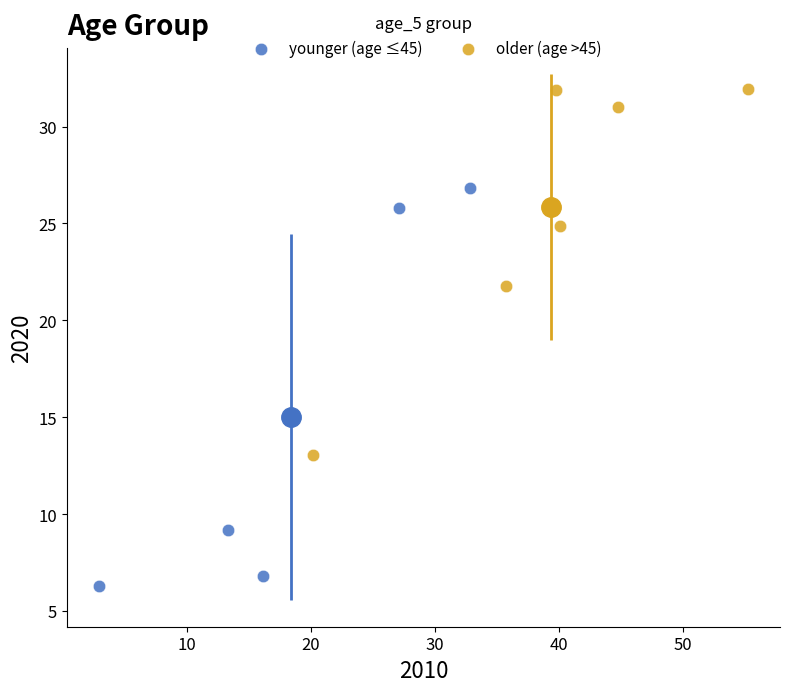

What are all the series names shown in the legend?

younger (age ≤45), older (age >45)